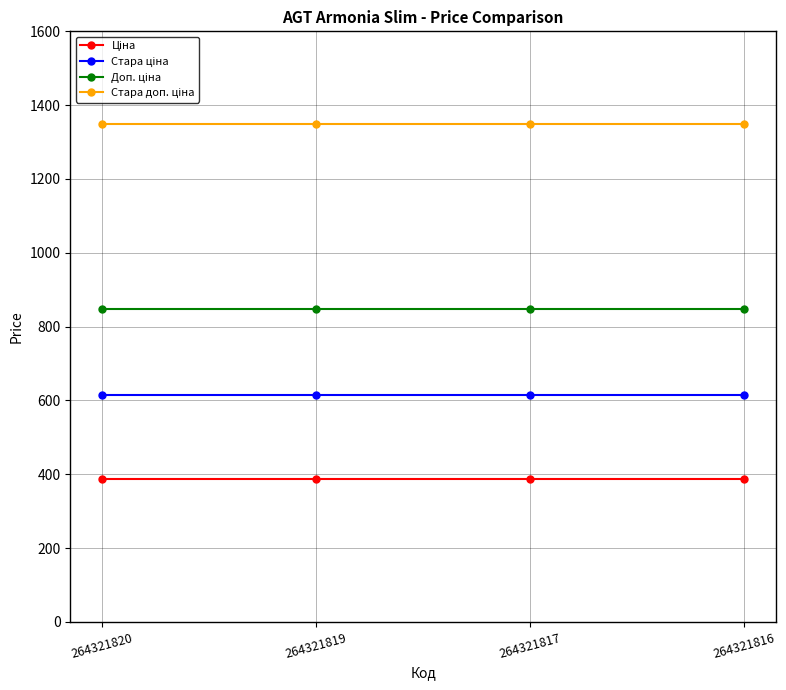

At how many categories does at least one series exceed 989?

4